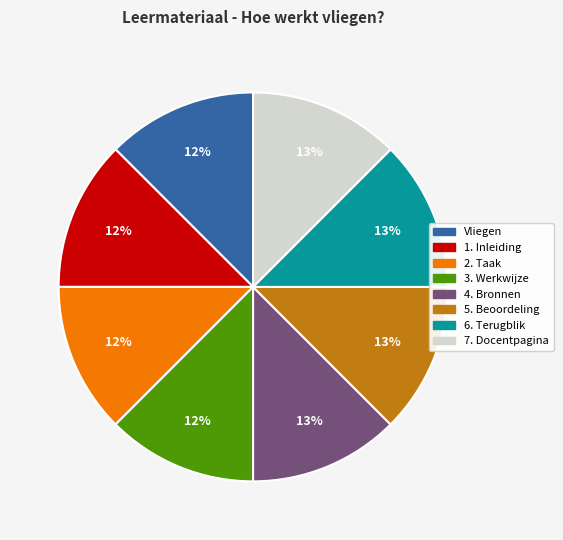

Combined, do 2. Taak and 6. Terugblik account for over 50%?

No